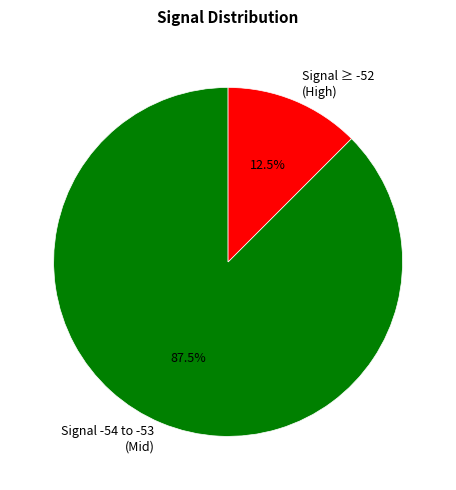

Which slice is the smallest?

Signal ≥ -52 (High)